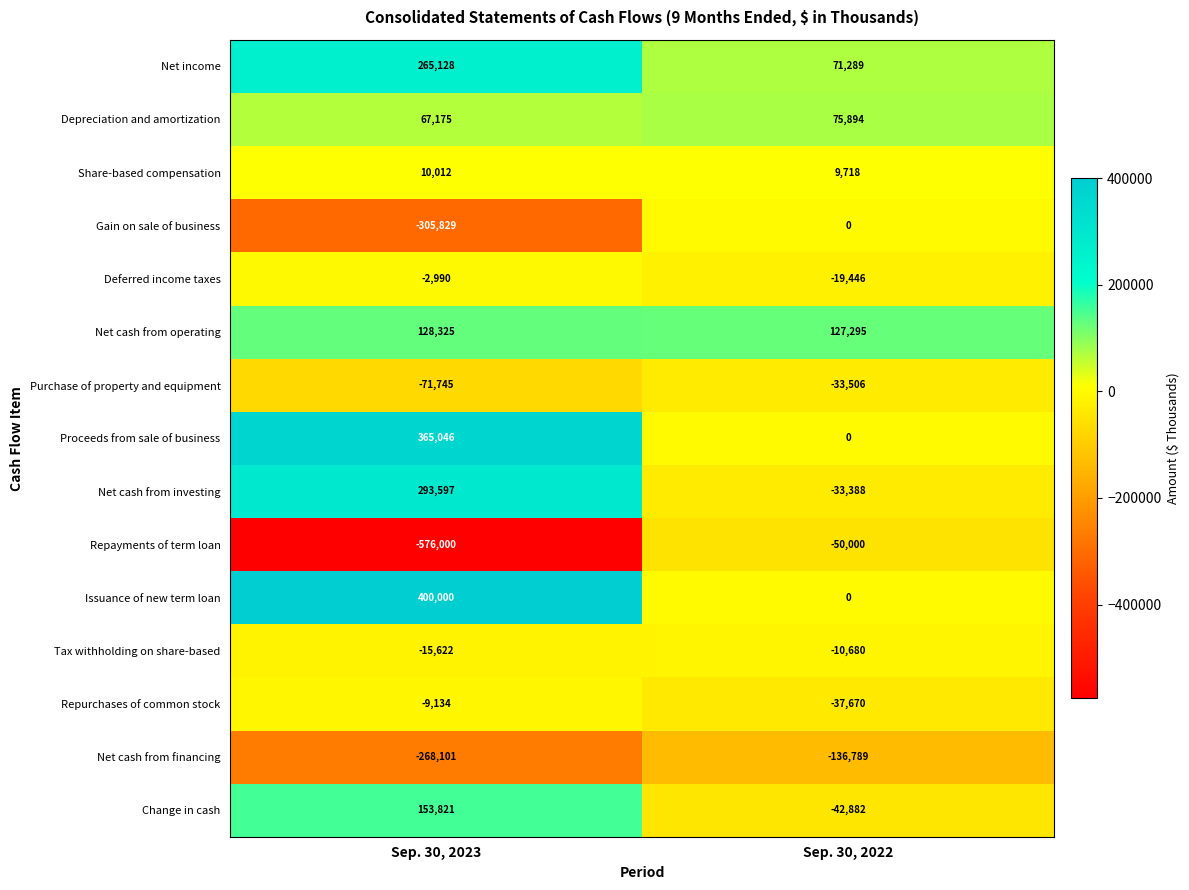

What is the average value of the Proceeds from sale of business series?

182523